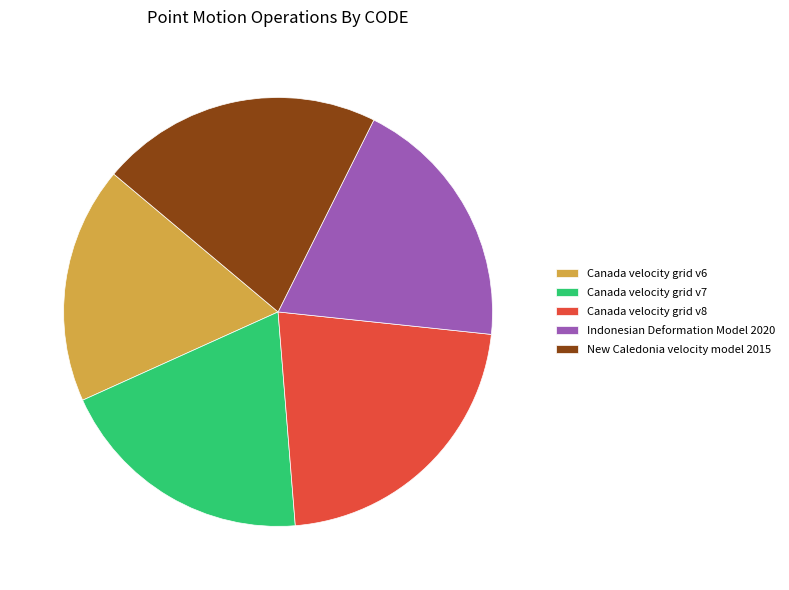

How much of the chart is everything except Canada velocity grid v7?

80.5%